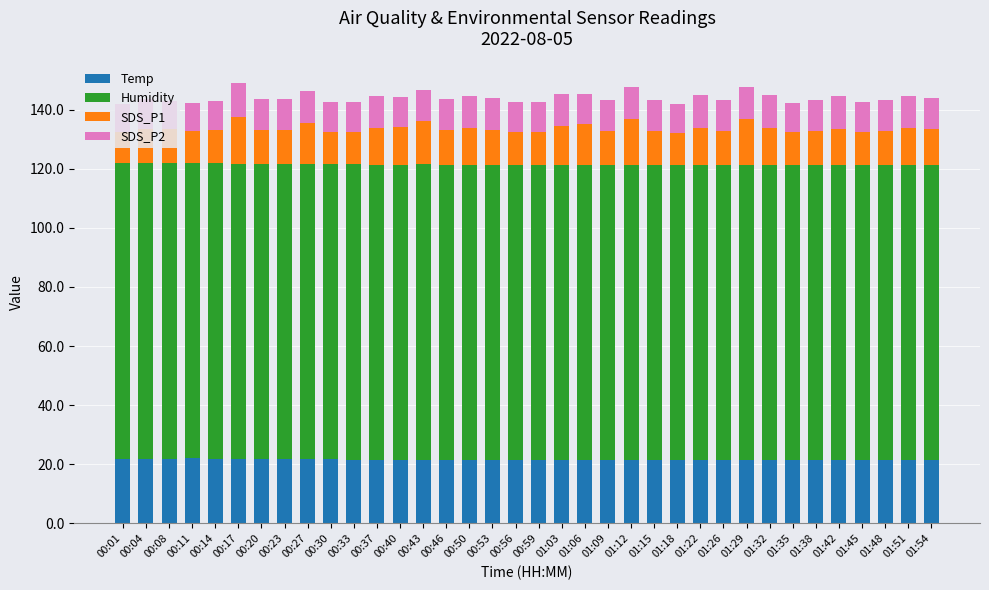

The value of Temp at 00:27 is 21.7. True or false?

True